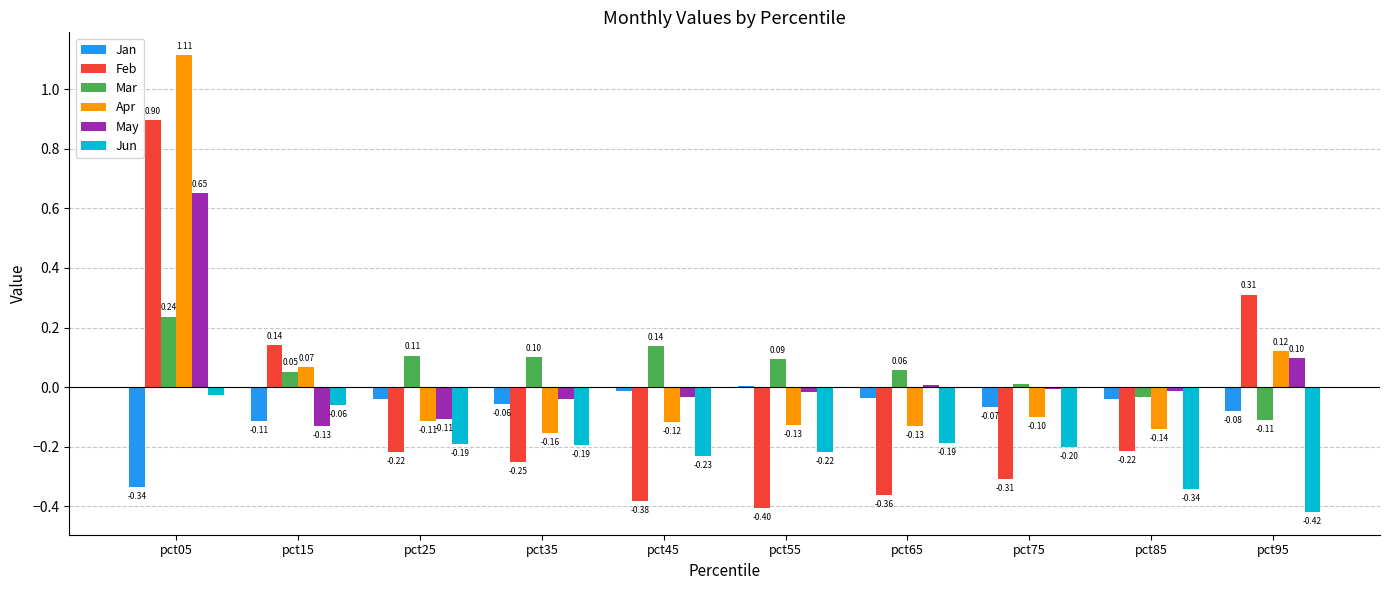

Between pct35 and pct85, which series saw the biggest shift?

Jun